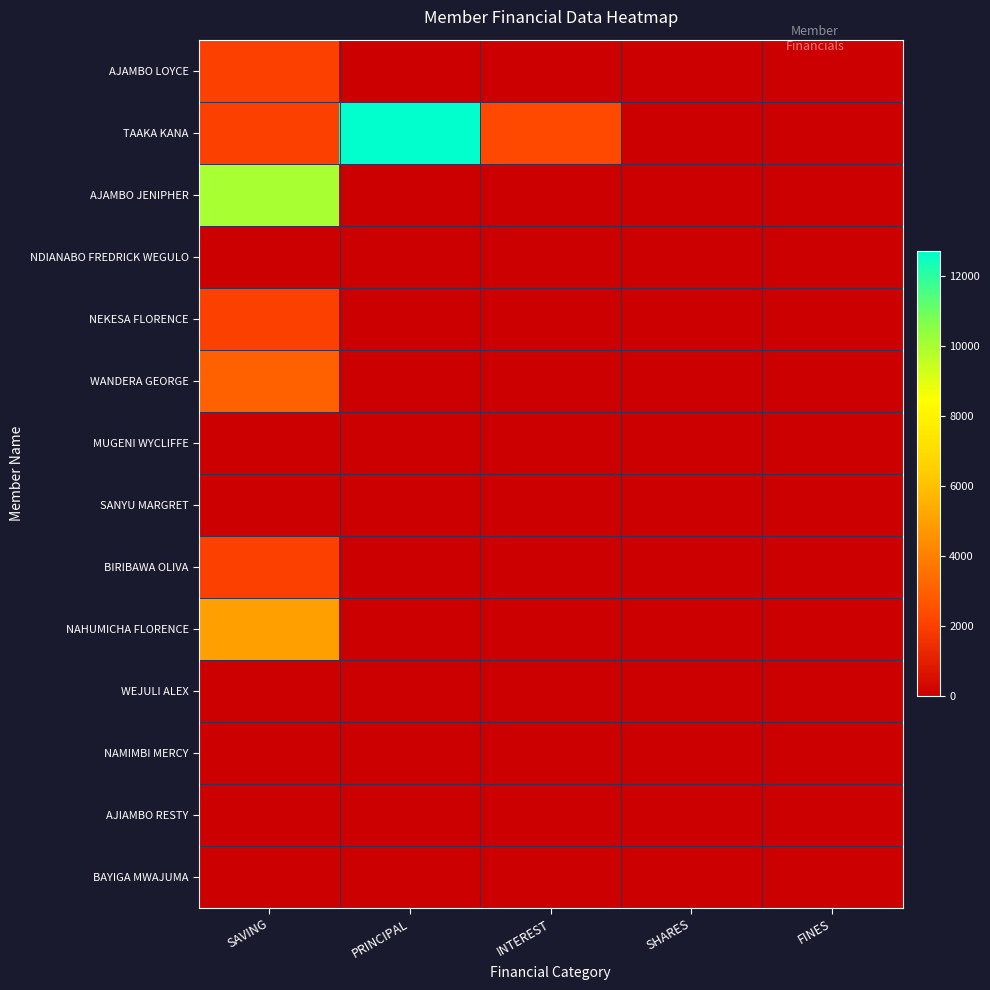

Between SAVING and PRINCIPAL, which is larger?

SAVING